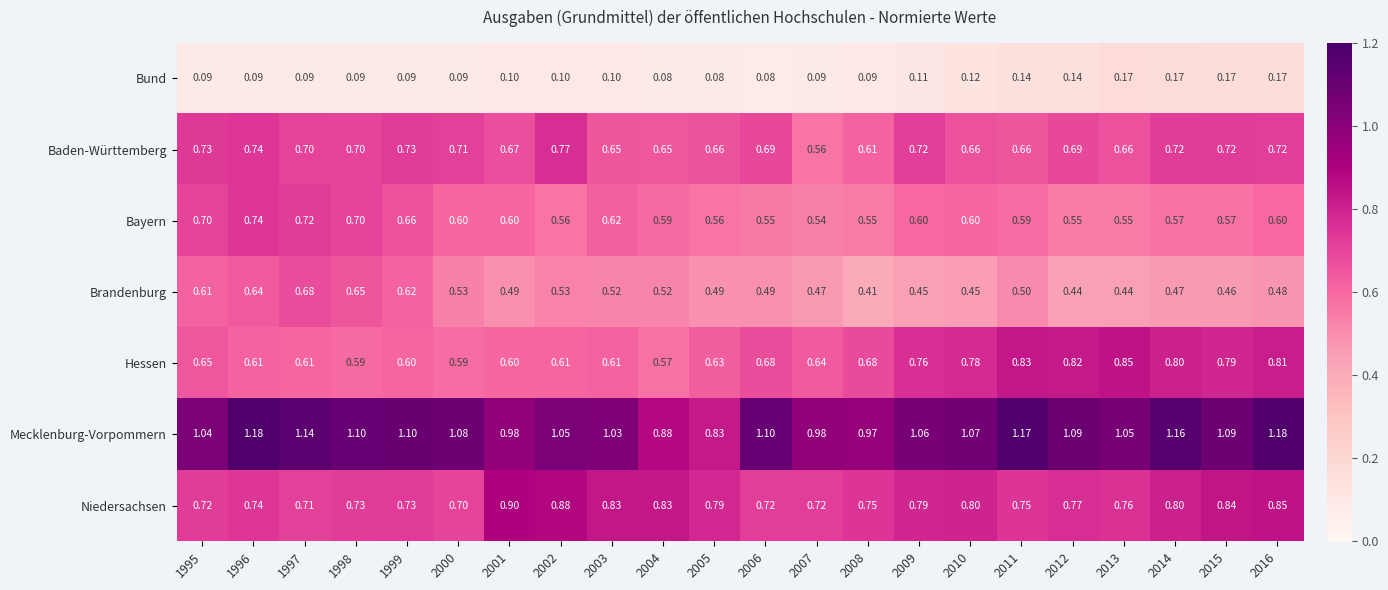

Which series has the largest total across all categories?

Mecklenburg-Vorpommern